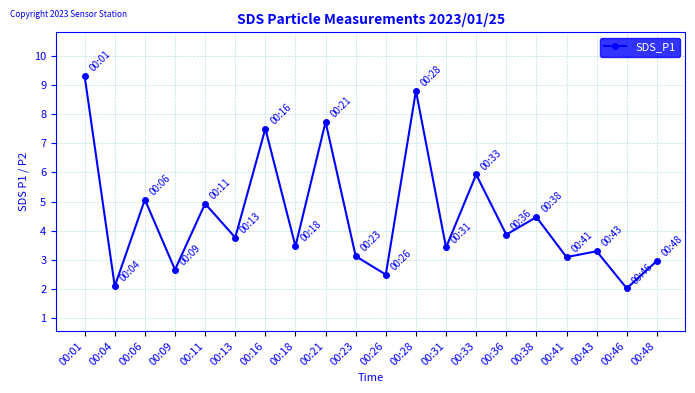

Is this an area chart (filled region under the line)?

No